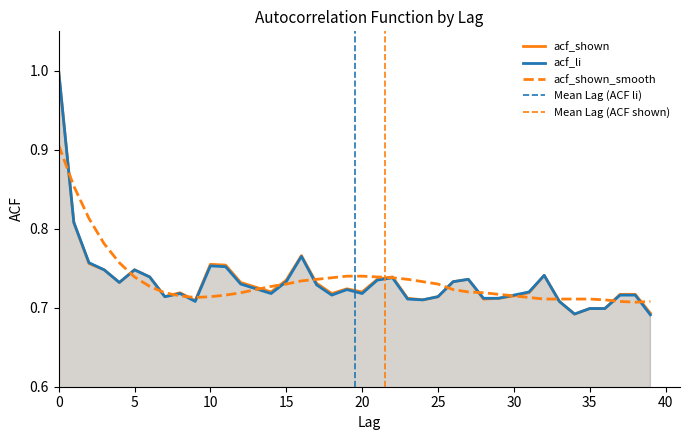

What is the value of the acf_li point at the 25th from the left?

0.7